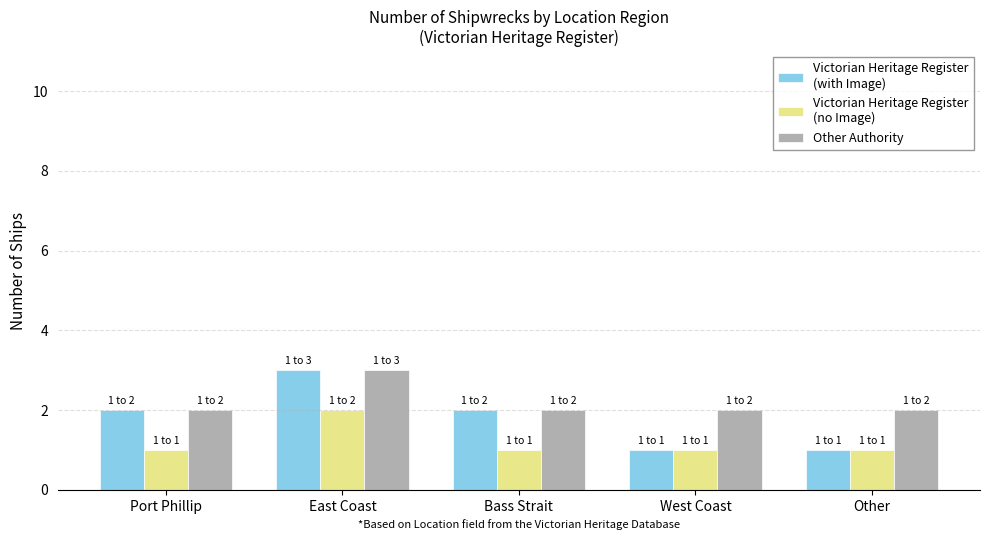

What is the maximum value shown in the chart?

3